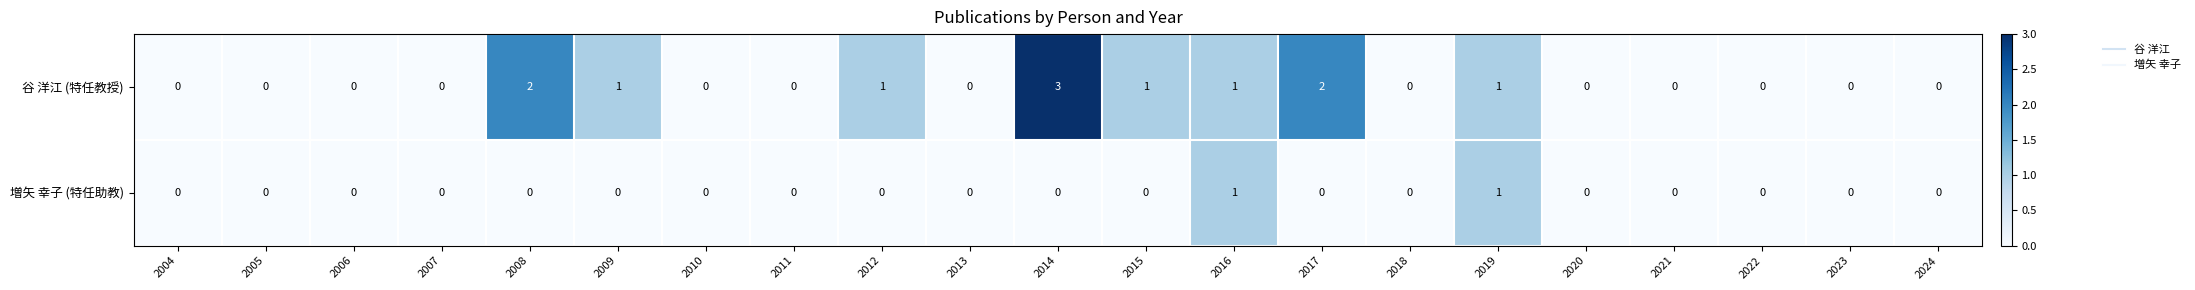

How many data points in 谷 洋江 (特任教授) are above 0?

8